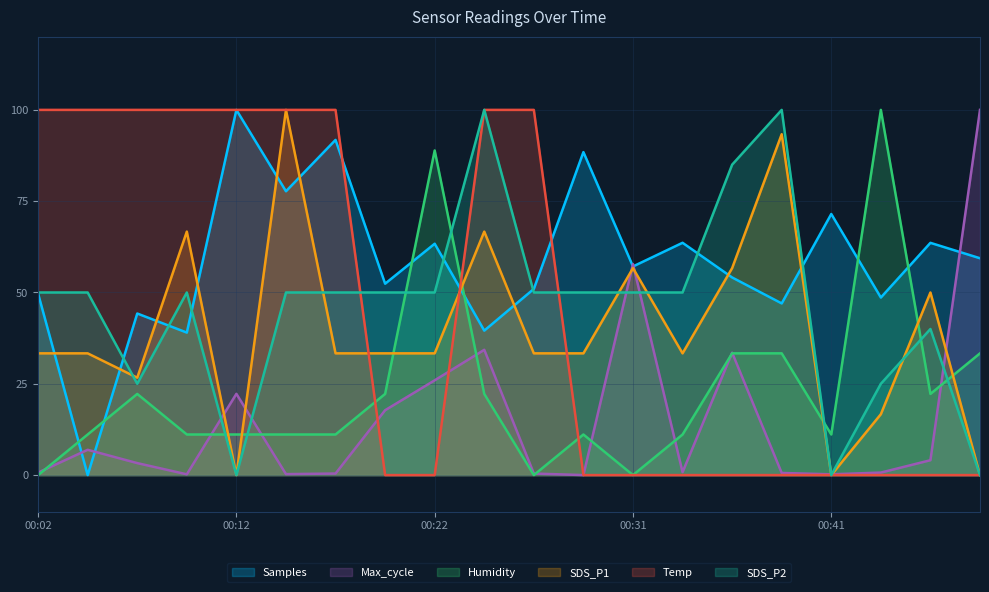

Is the value of SDS_P1 at 00:09 greater than the value of SDS_P2 at 00:31?

Yes